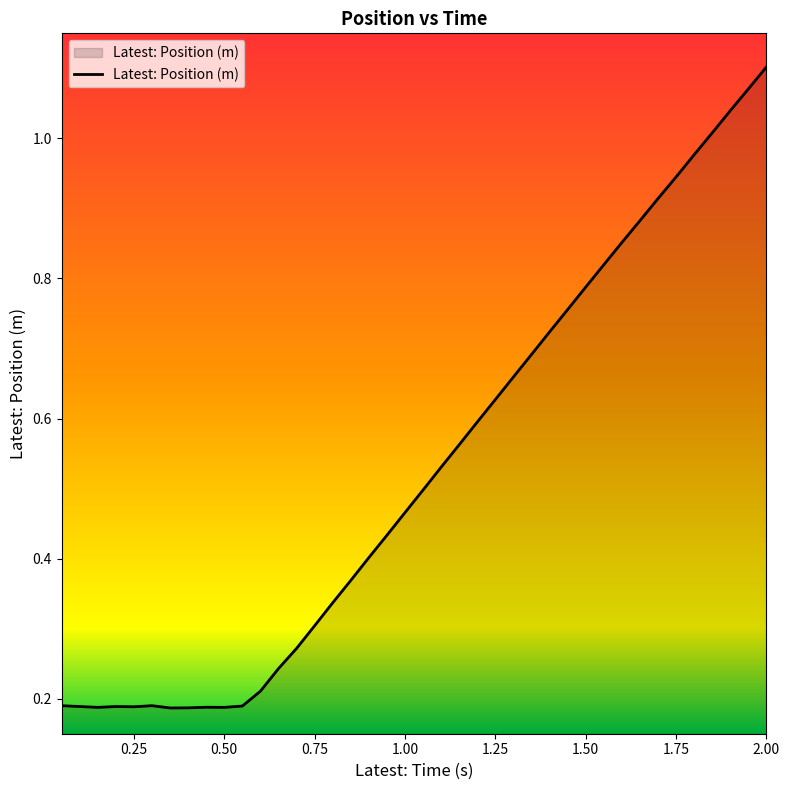

How many lines are shown in the chart?

1